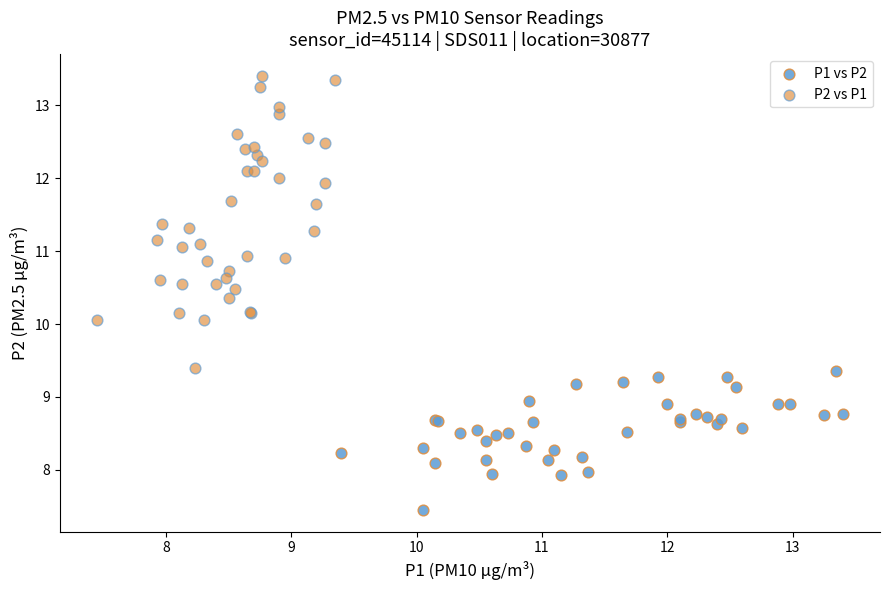

Which series contains the lowest Y value?

P1 vs P2